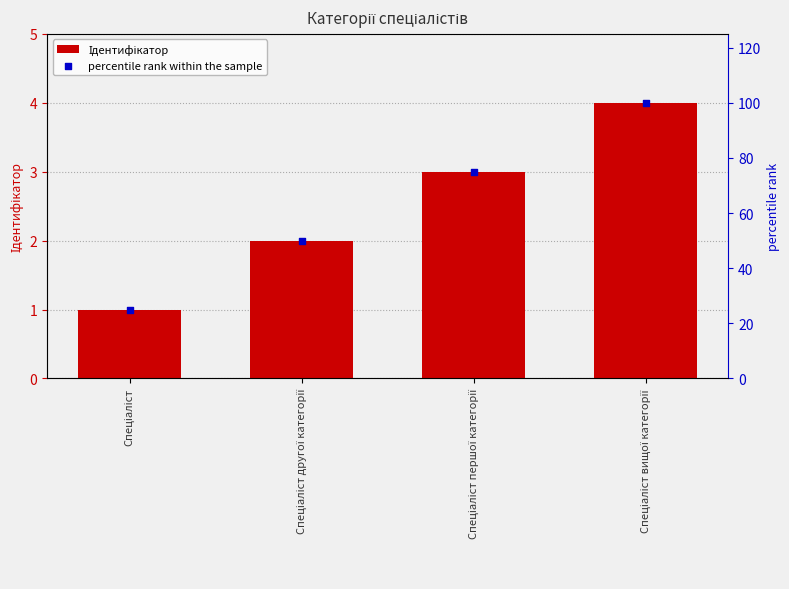

Which series has the largest total across all categories?

percentile rank within the sample